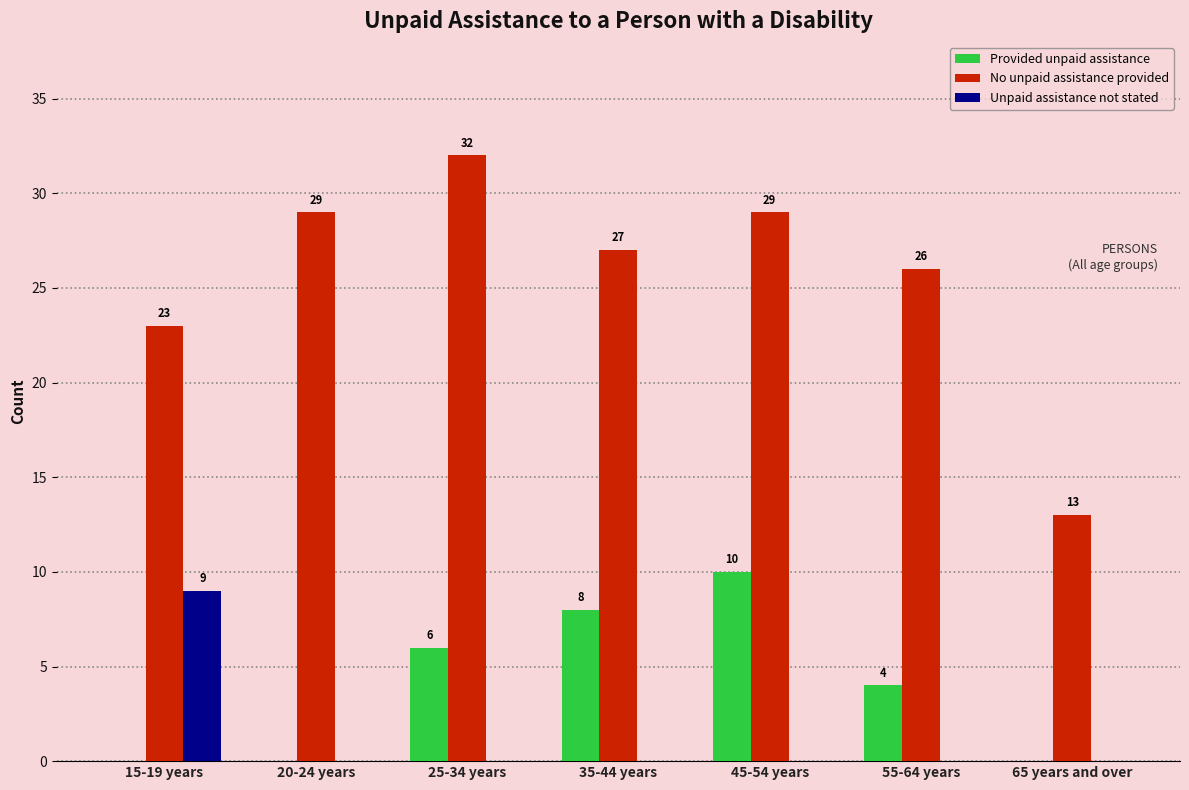

What is the maximum value for Provided unpaid assistance?

10